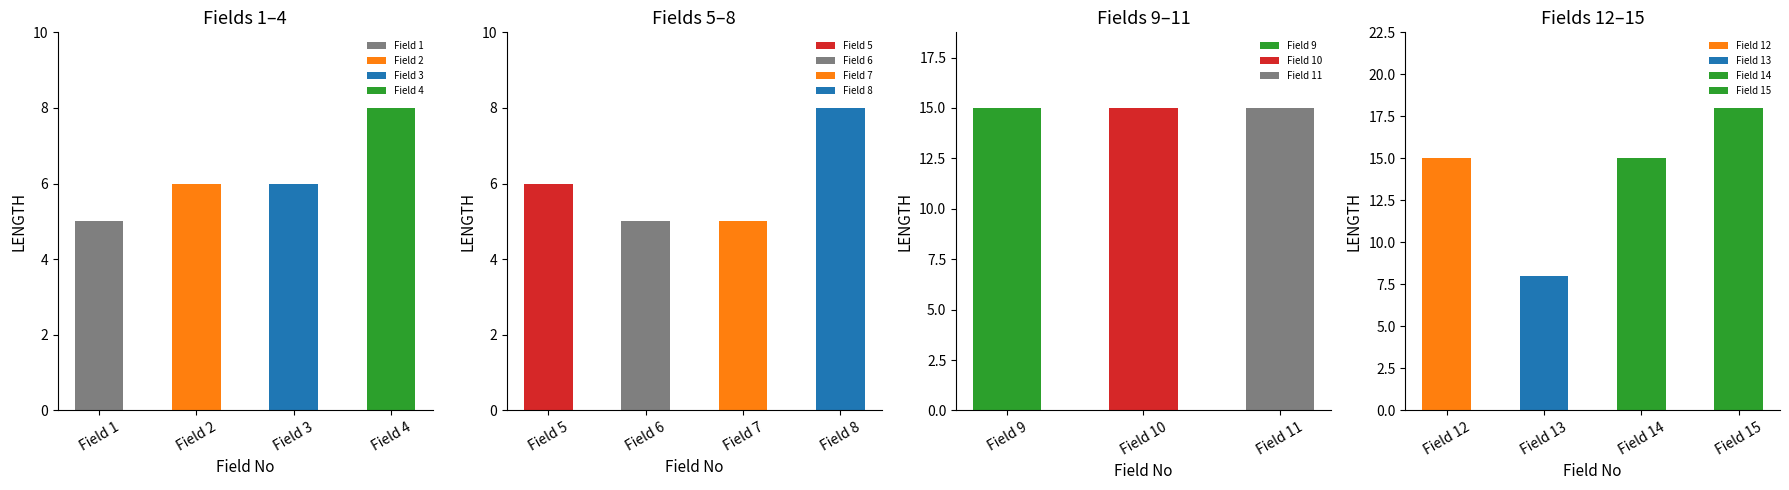

Reading left to right, transcribe all the data shown in this chart.

5=1	6=2	6=3	8=4	6=5	5=6	5=7	8=8	15=9	15=10	15=11	15=12	8=13	15=14	18=15